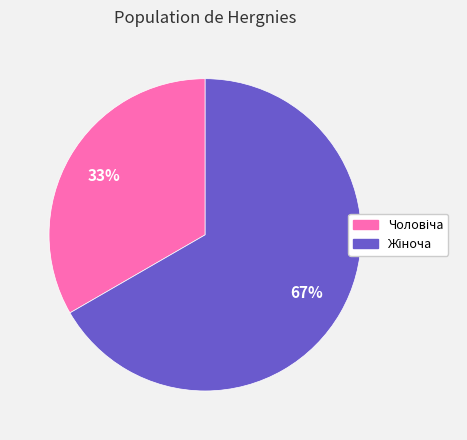

To the nearest percent, what is the average slice percentage?

50%